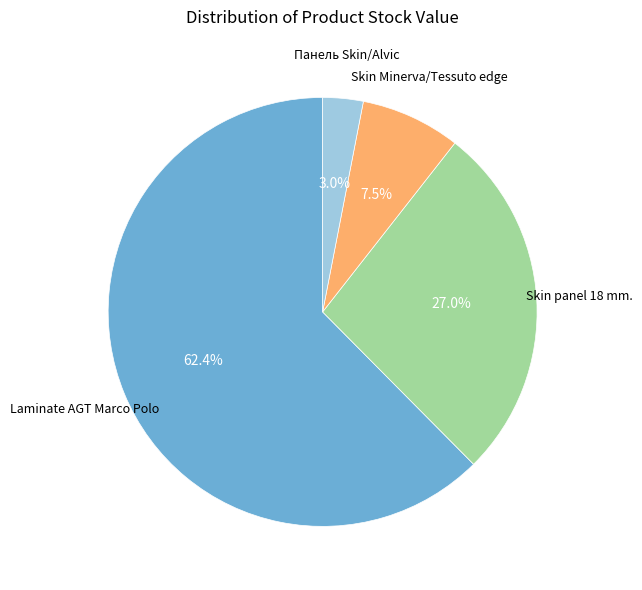

Does any single category account for the majority?

Yes